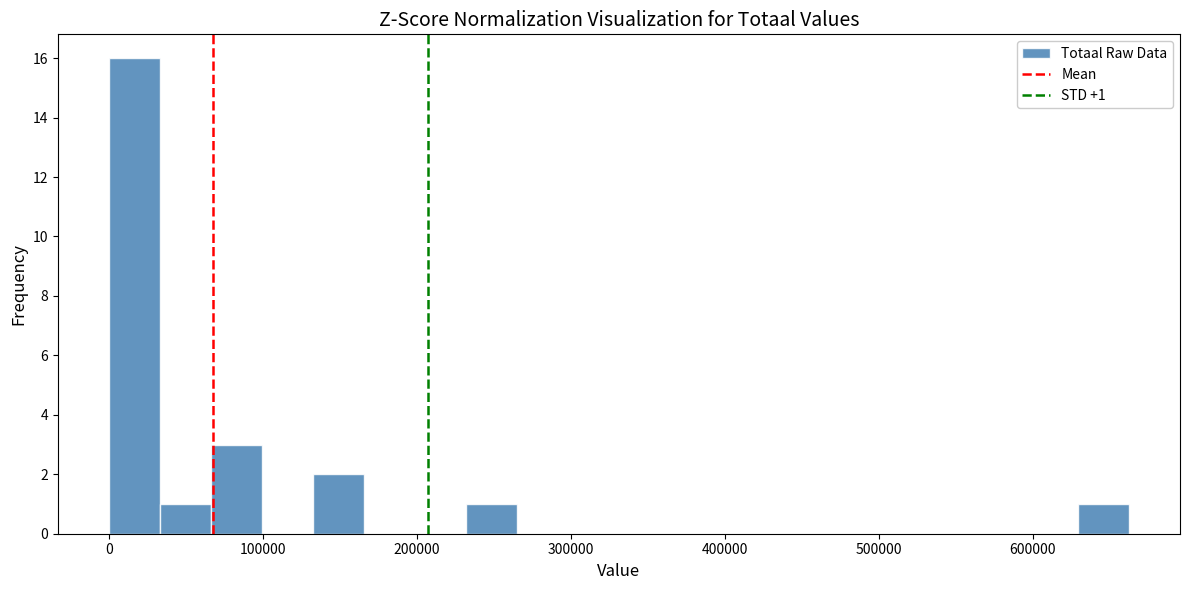

Around what value on the x-axis is the tallest bar? Give the approximate position of its centre, as read against the axis.

20000